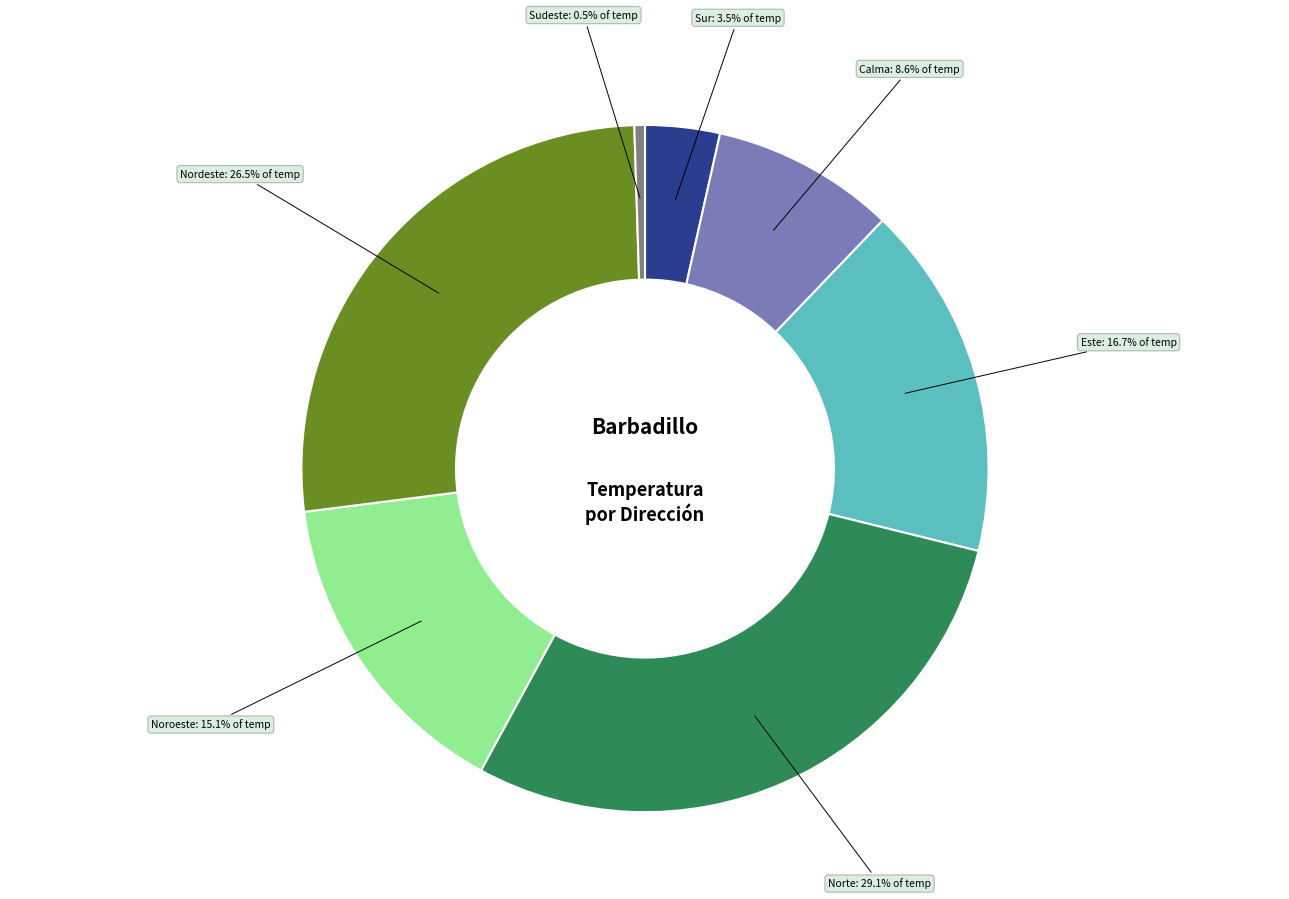

Is there any slice that represents more than half of the pie?

No